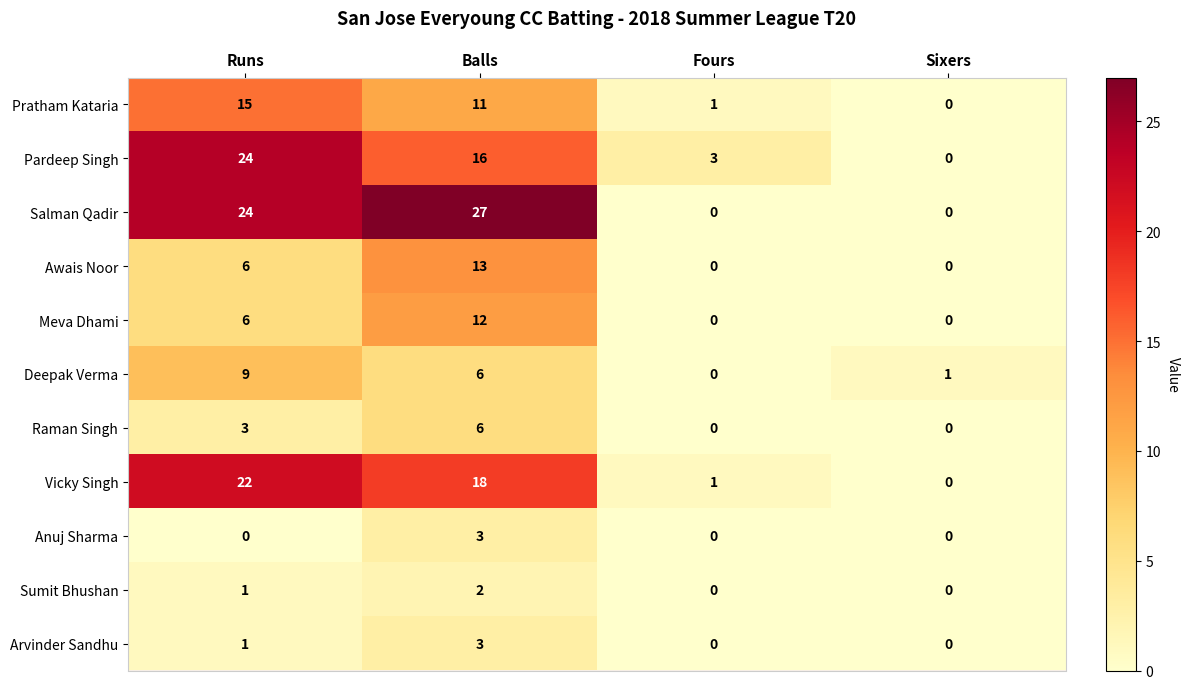

Where is Deepak Verma nearest to the value 4?

Balls